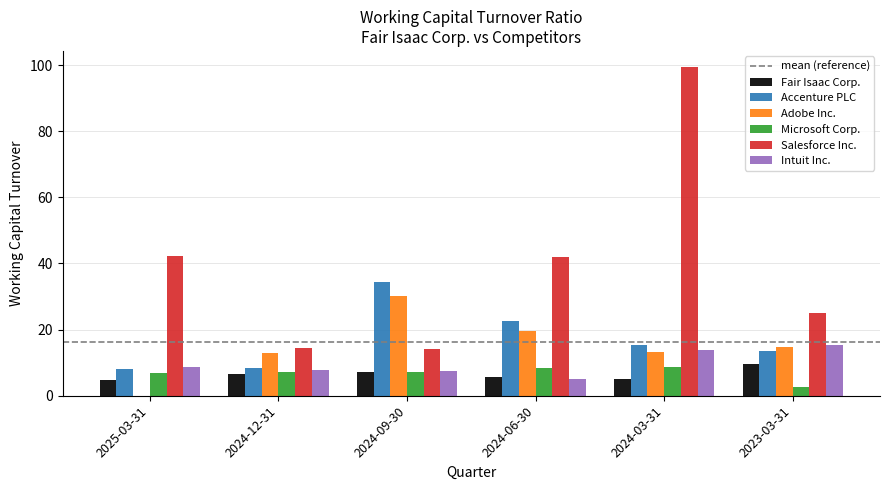

What is the total value across all series at 2024-09-30?

100.8